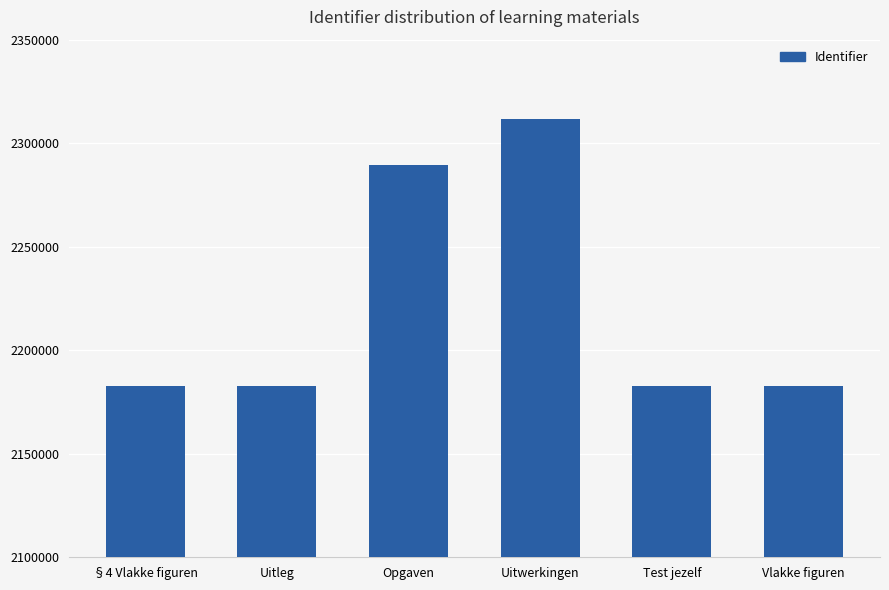

What is the difference between the maximum and minimum values?

128695